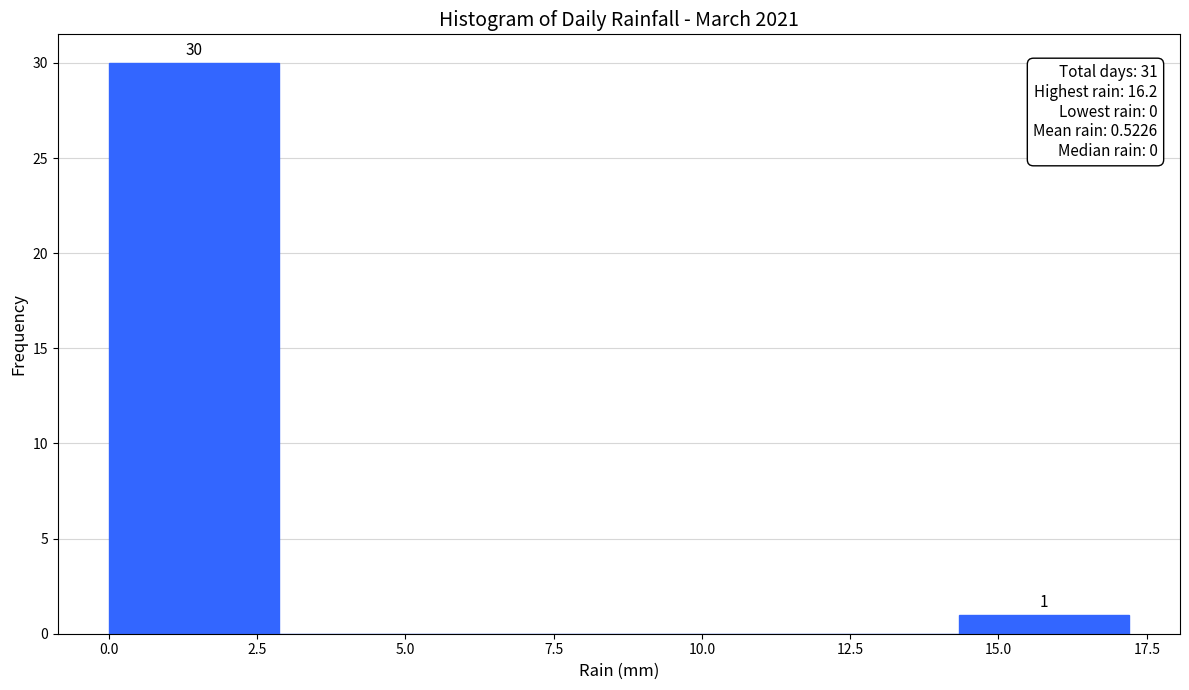

Over which range of the x-axis is the bar tallest?

0.0 to 3.0